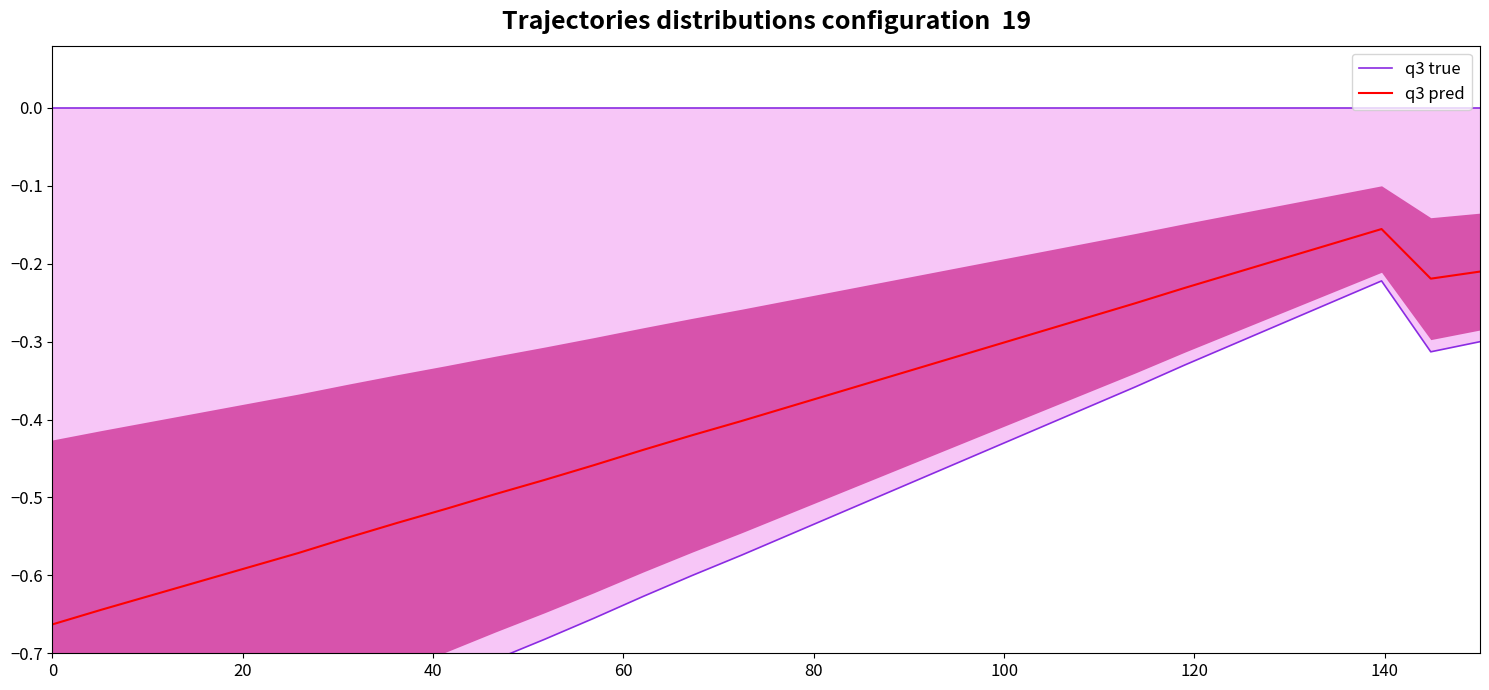

What is the value of the q3 pred point at the 15th from the left?

-0.4